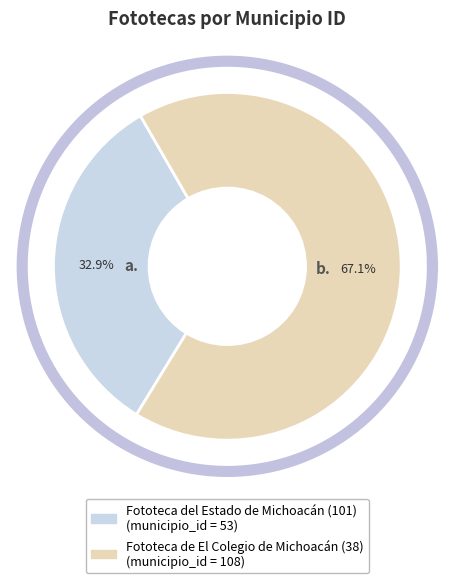

True or false: Fototeca de El Colegio de Michoacán (38) accounts for 54% of the total.

False